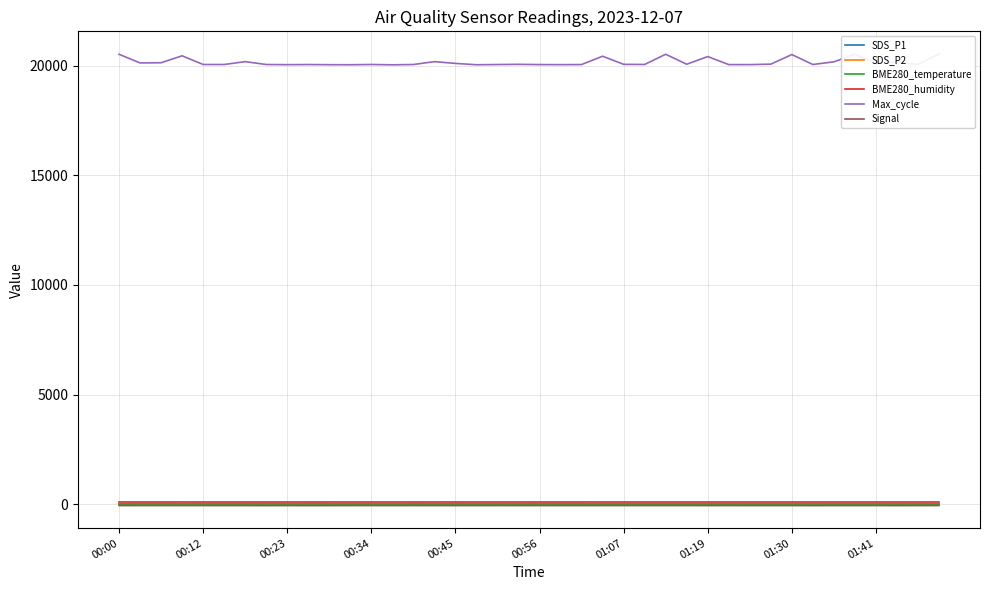

Which series has the largest total across all categories?

Max_cycle